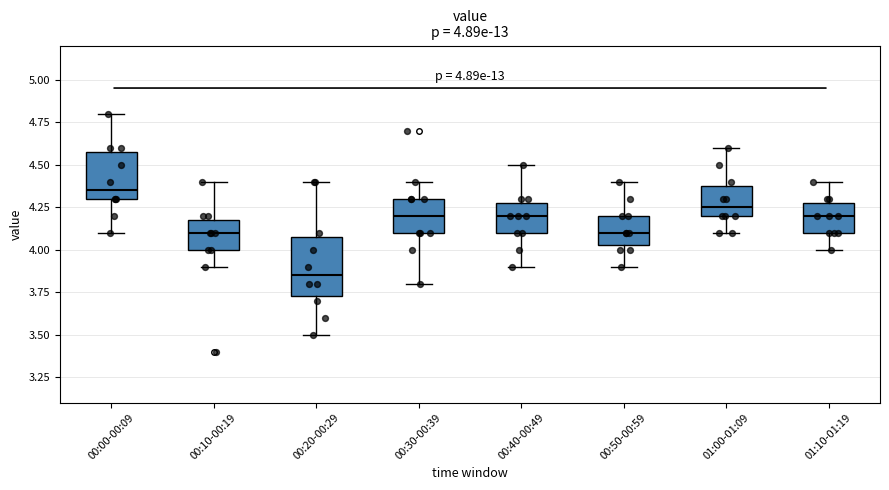

Comparing the boxes themselves (not the whiskers), which one is the tallest?

00:20-00:29